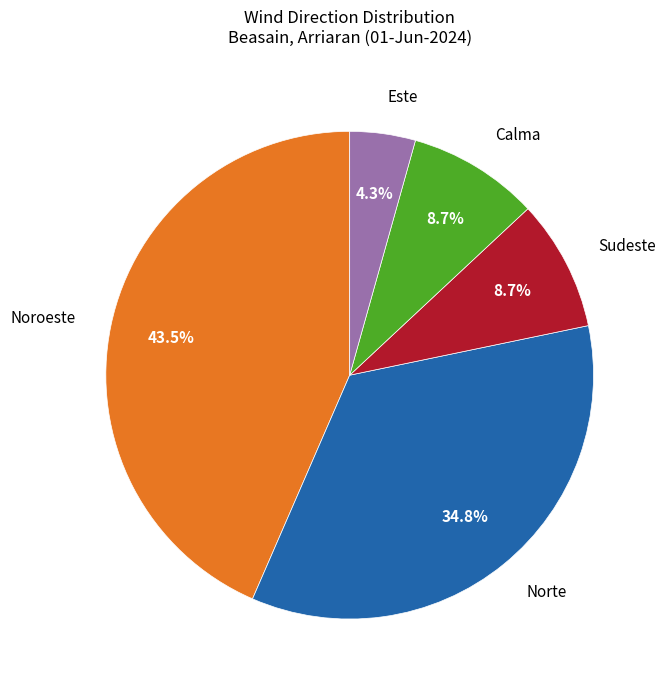

To the nearest percent, what is the difference between the largest and smallest slice percentages?

39%